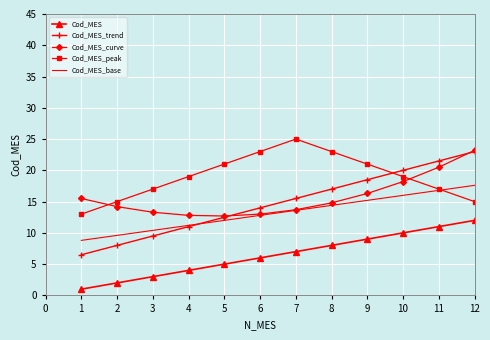

What is the approximate value of Cod_MES_base at 6?

12.8